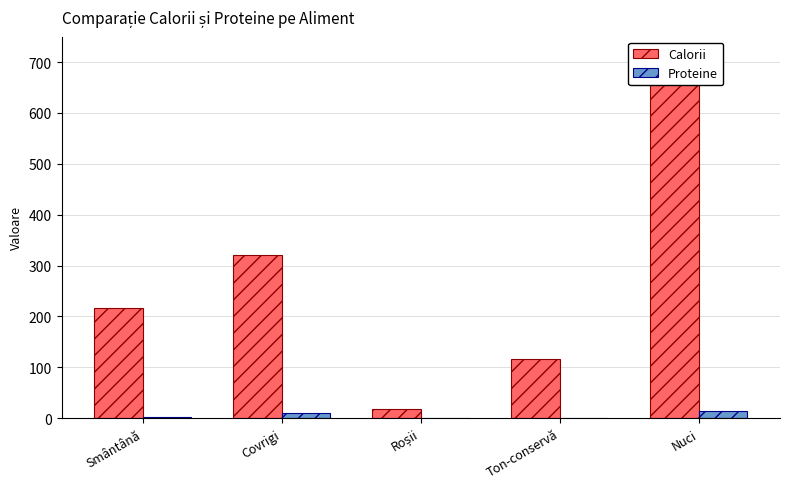

Reading left to right, list all the values displayed in this chart.

Calorii: Smântână=216	Covrigi=320	Roșii=18	Ton-conservă=116	Nuci=665
Proteine: Smântână=3	Covrigi=11	Roșii=0	Ton-conservă=0	Nuci=14